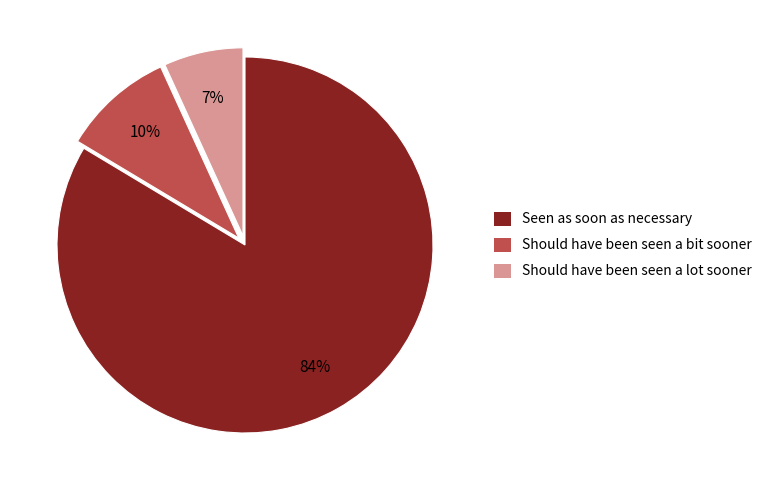

What percentage is the Should have been seen a bit sooner slice, to the nearest percent?

10%